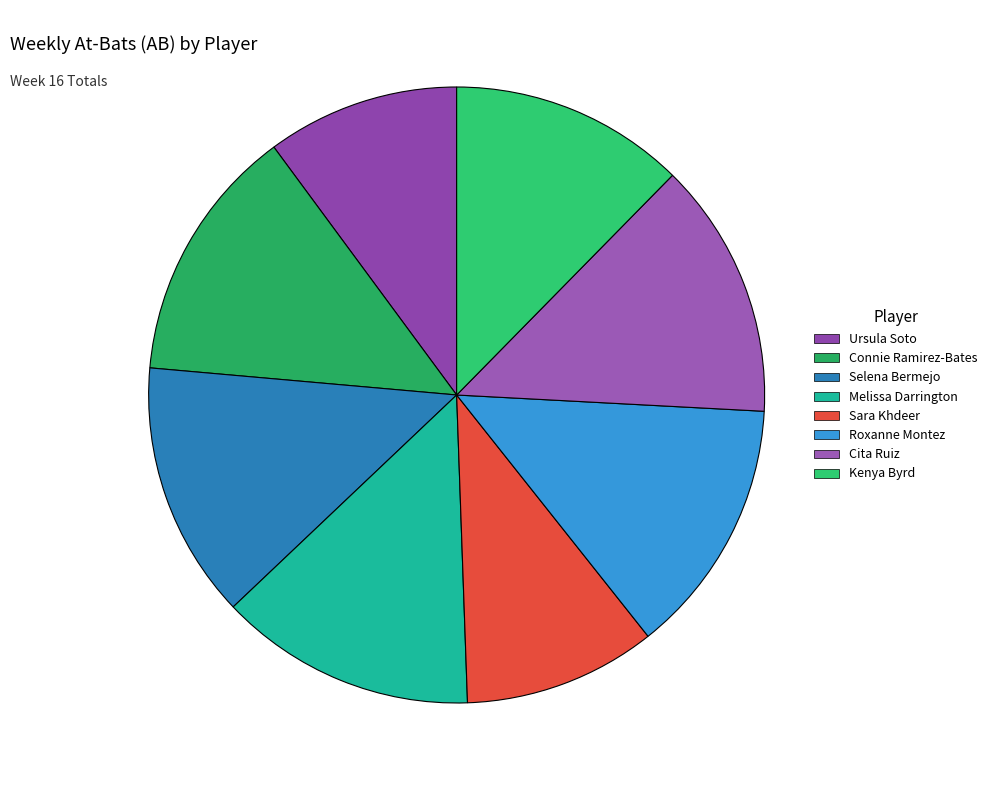

True or false: Selena Bermejo accounts for 3% of the total.

False